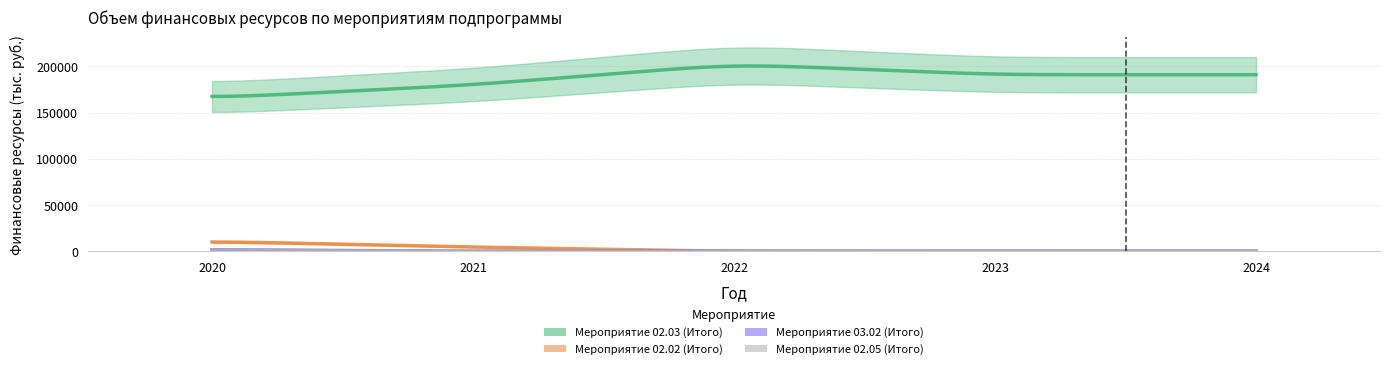

What is the maximum value for Мероприятие 02.03 (Итого)?

202294.6